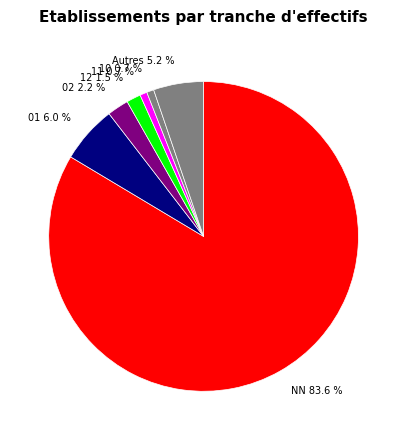

What is the ratio of the value at 12 1.5 % to the value at 02 2.2 %?

0.7